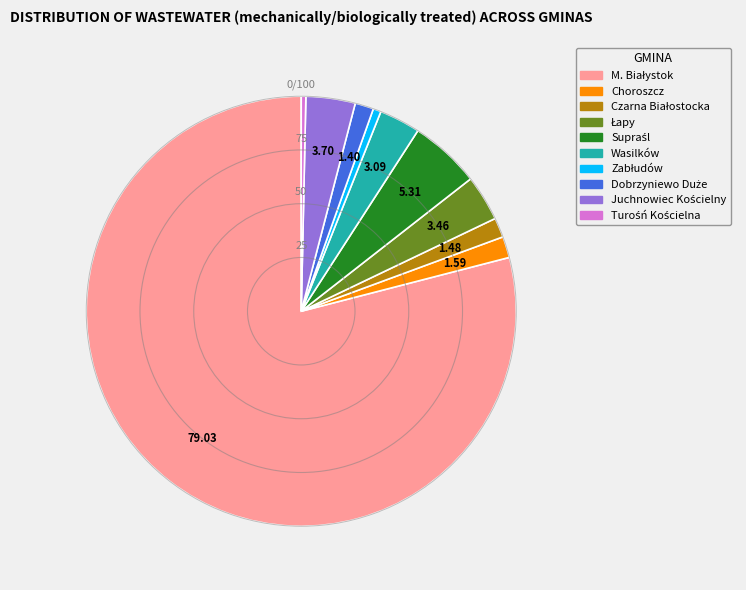

Does any single category account for the majority?

Yes